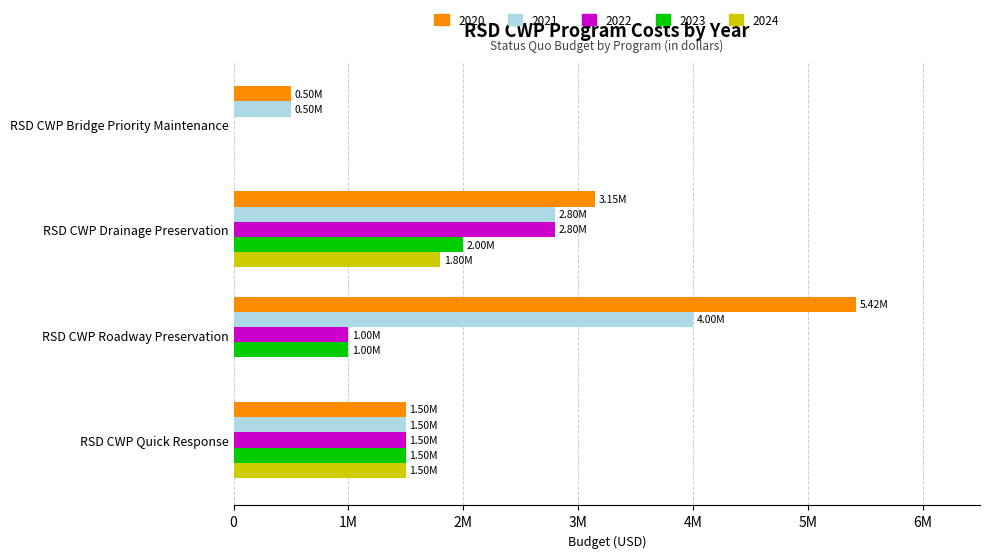

At which category is the sum across all series the highest?

RSD CWP Drainage Preservation